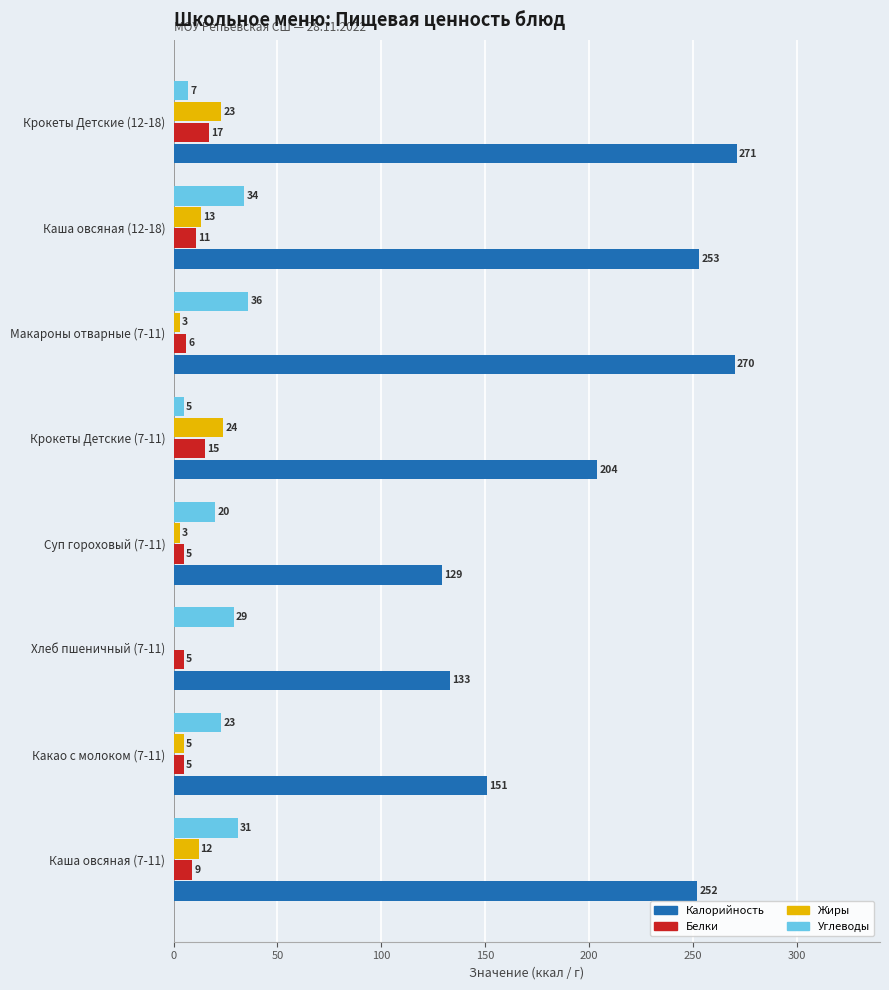

Which series has the widest spread of values?

Калорийность